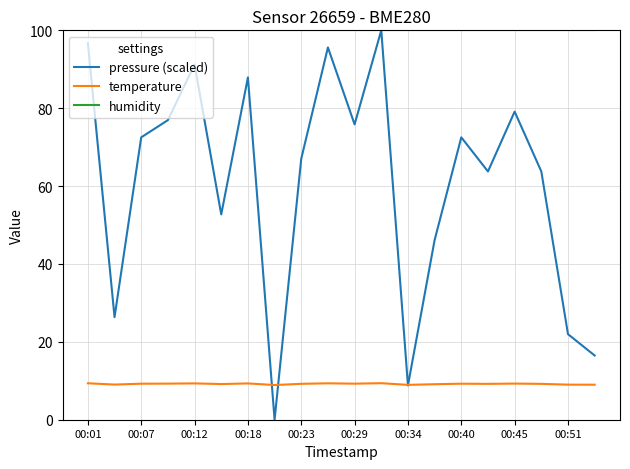

Rank the series by their average value, from highest to lowest.

humidity, pressure (scaled), temperature